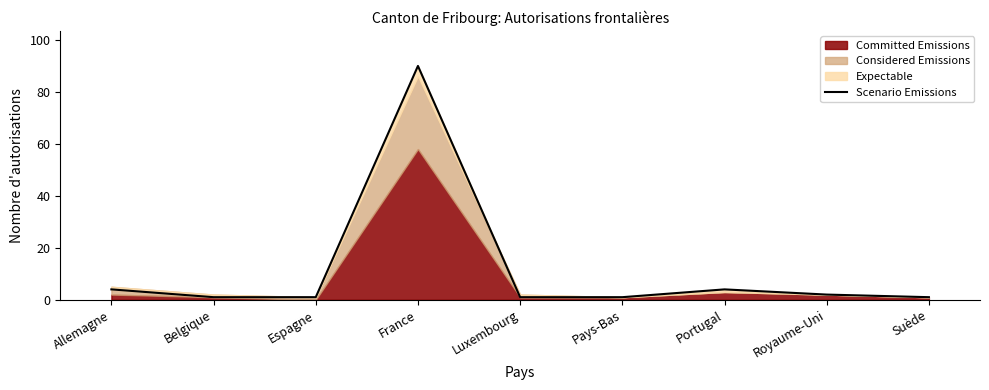

What is the change in value from Portugal to Royaume-Uni?

-2